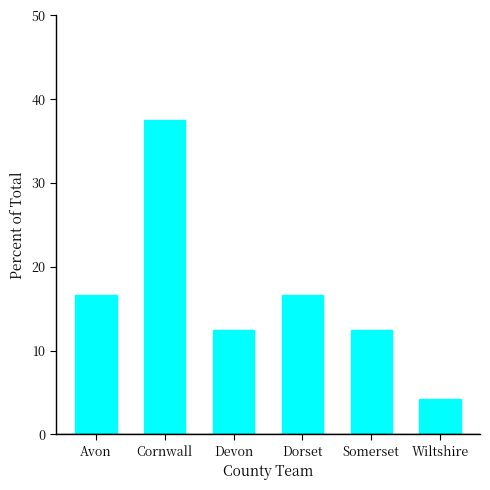

How many categories are shown in the chart?

6